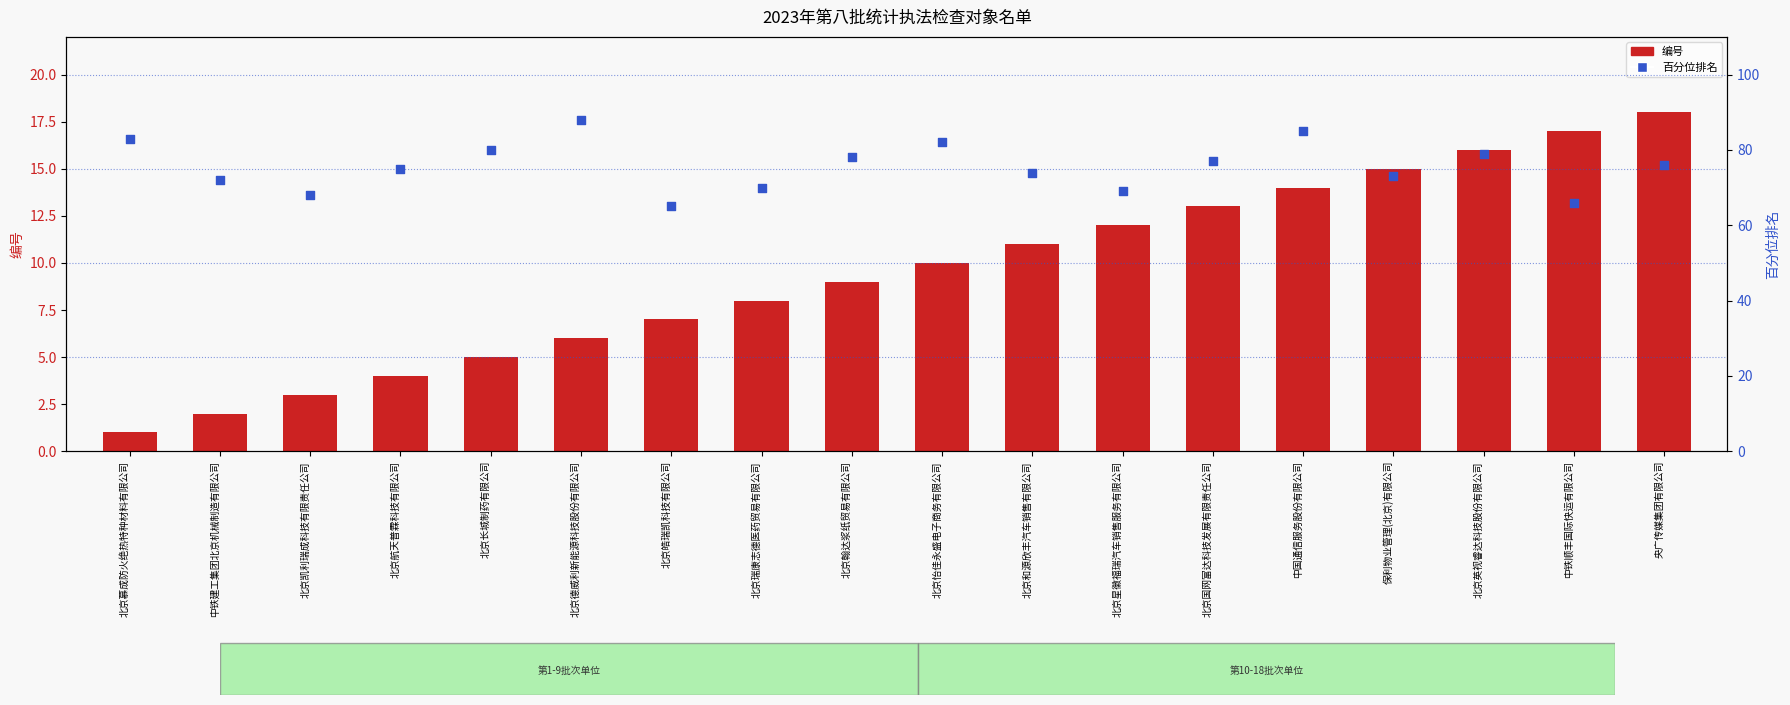

What are all the series names shown in the legend?

编号, 百分位排名